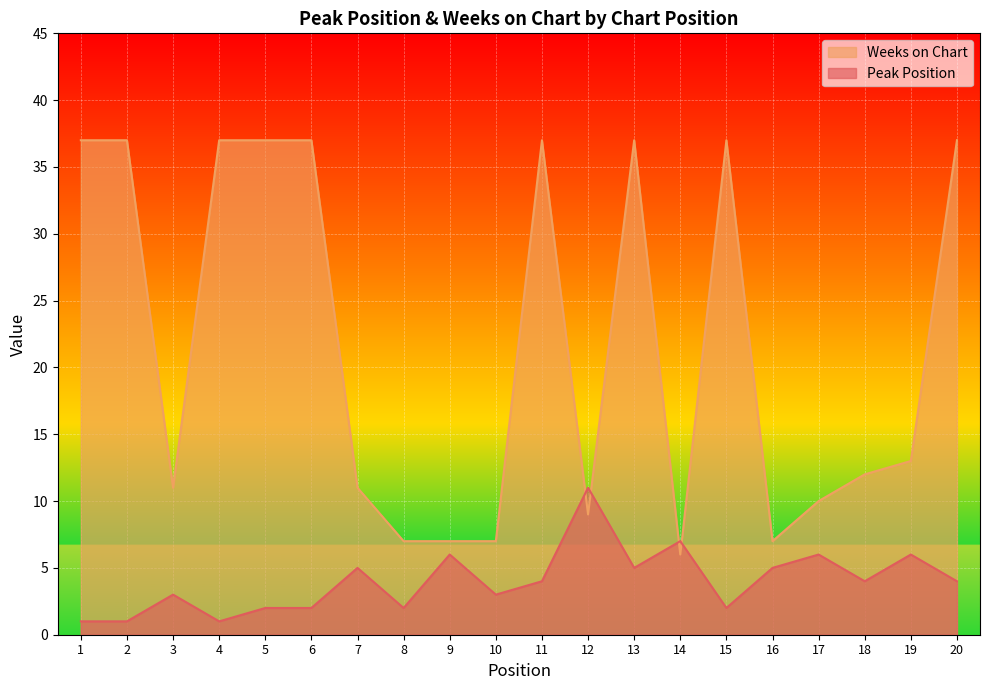

Which label corresponds to the smallest value in the chart?

1